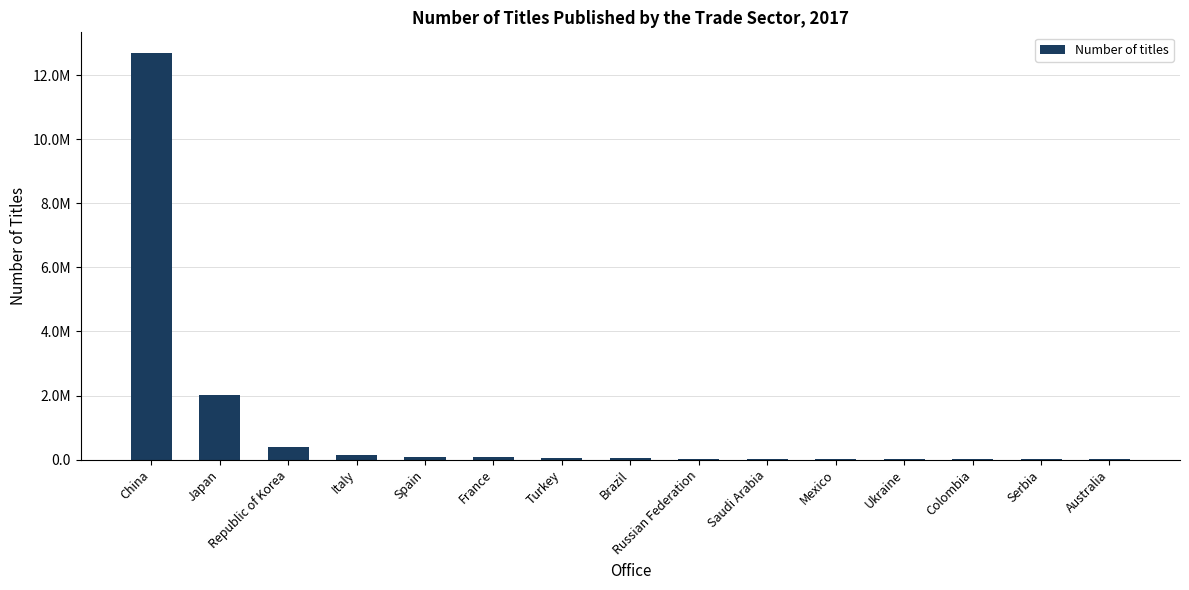

At which label is the value closest to 6355966?

Japan